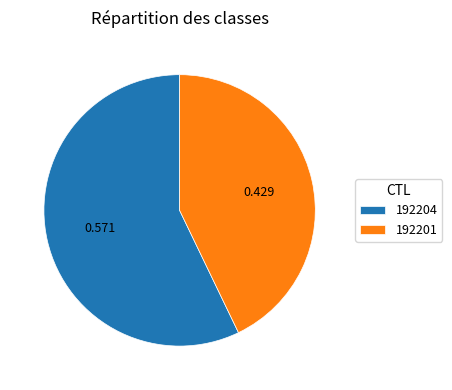

Is there any slice that represents more than half of the pie?

Yes